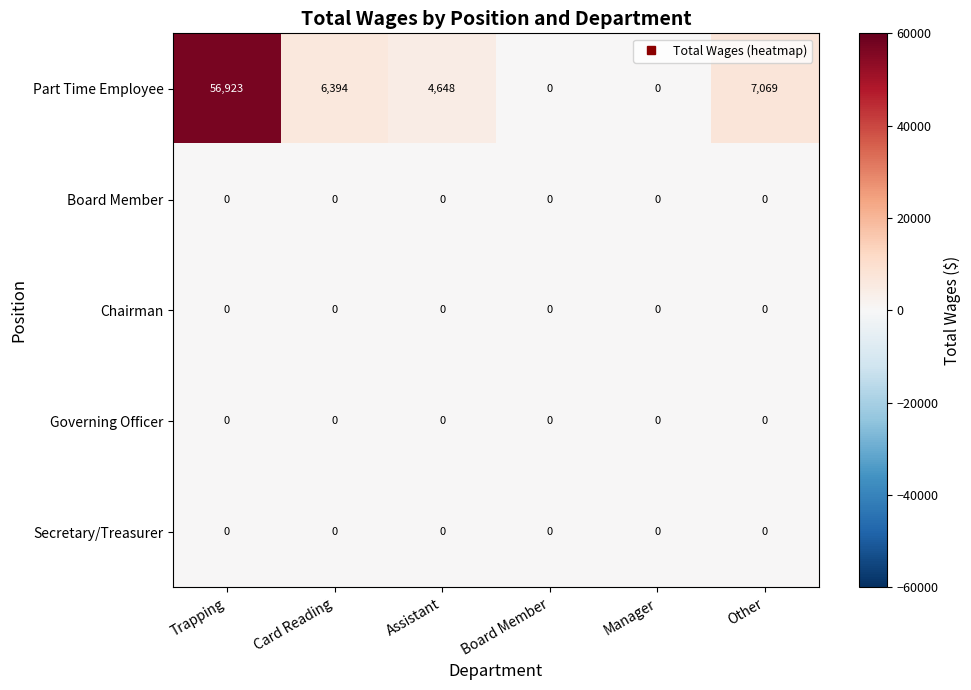

How many series are shown in this chart?

5